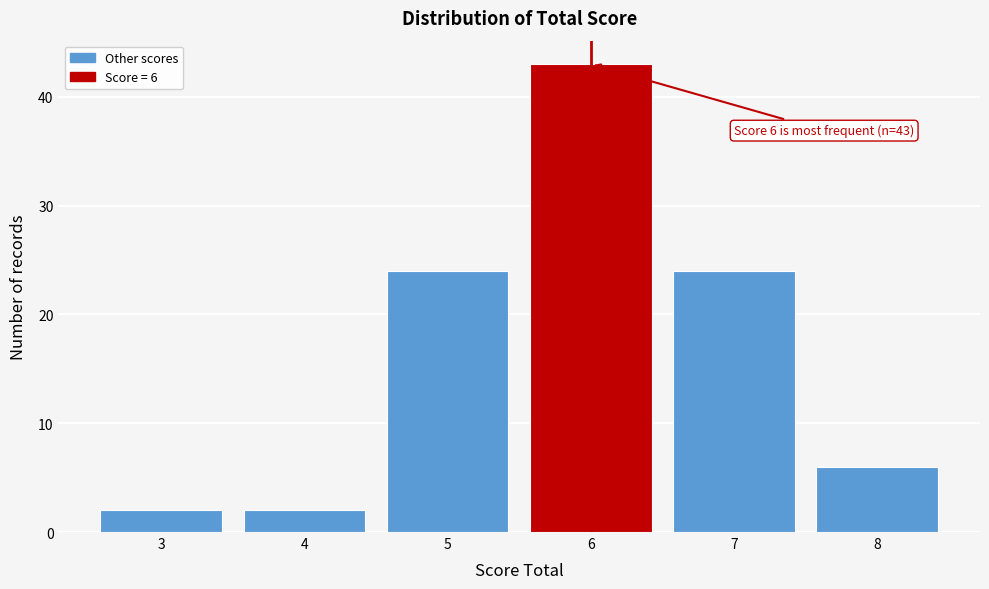

Over which range of the x-axis is the bar tallest?

5.5 to 6.5